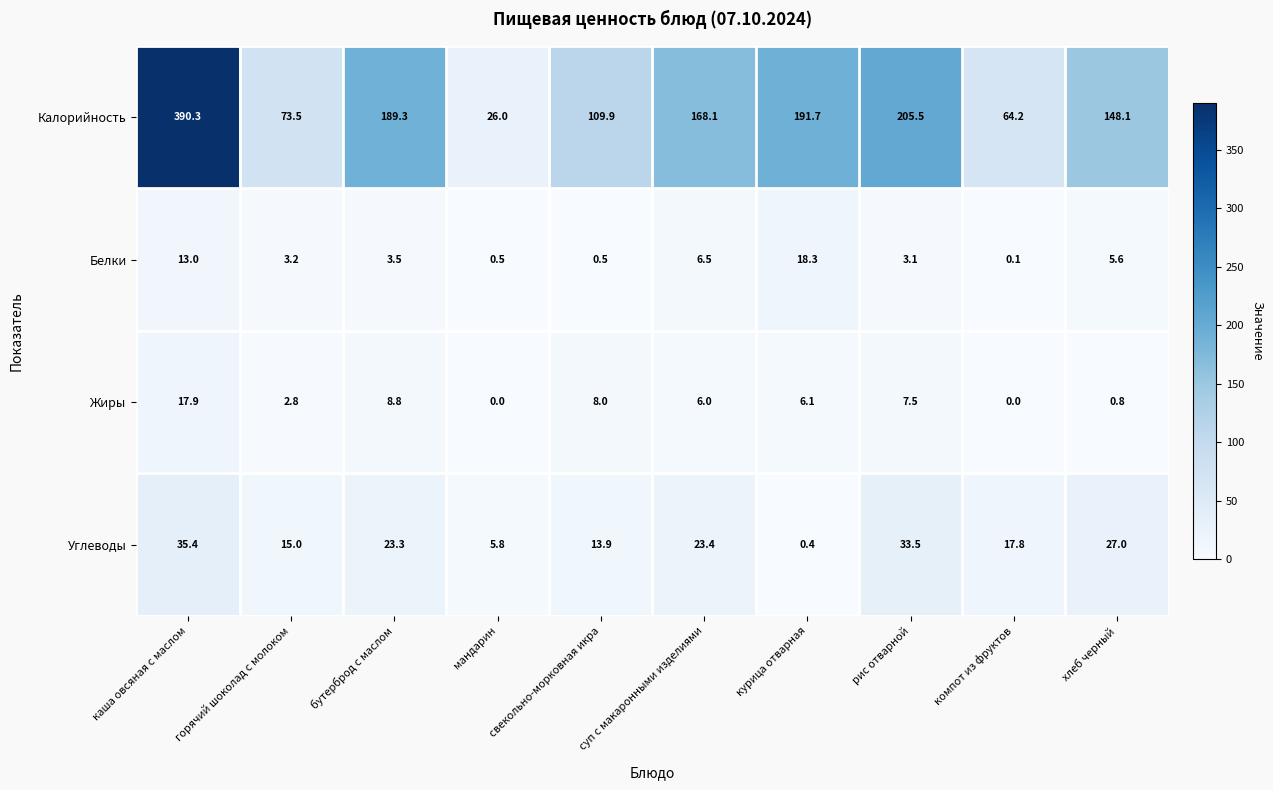

Rank the series at рис отварной from lowest to highest value.

Белки, Жиры, Углеводы, Калорийность